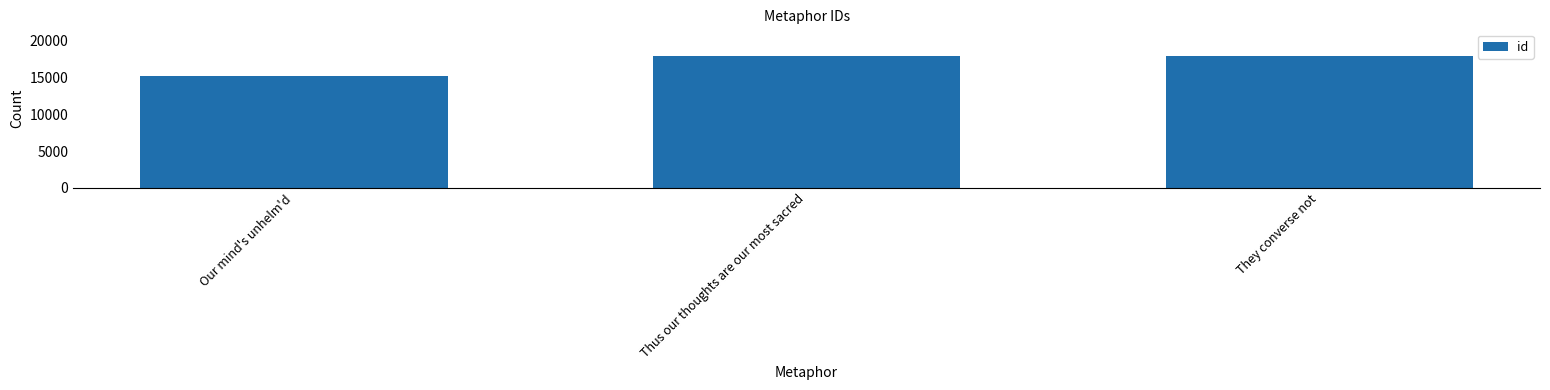

What is the smallest value displayed?

15262